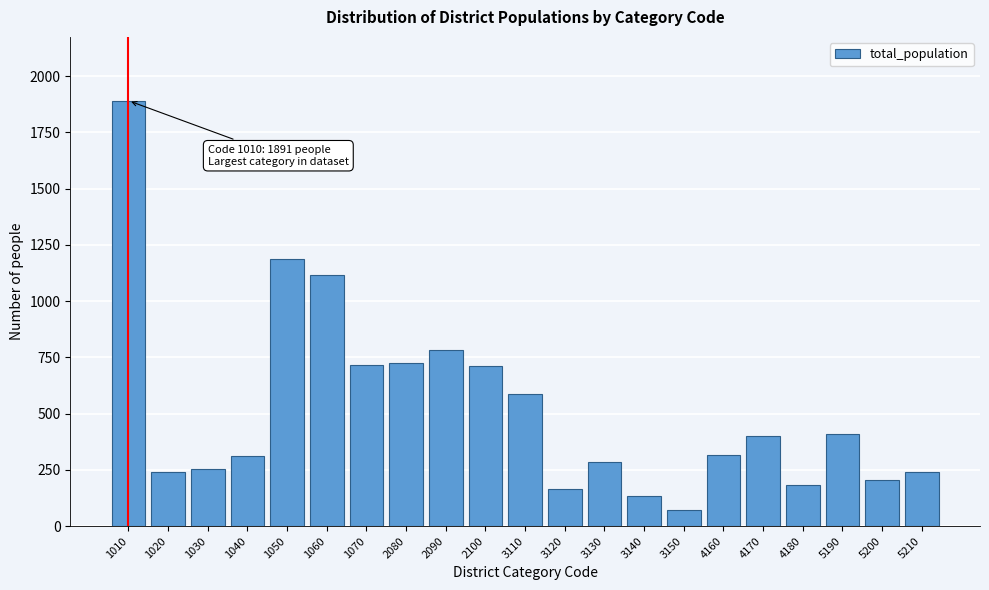

What is the value of the 3rd bar from the left?

252